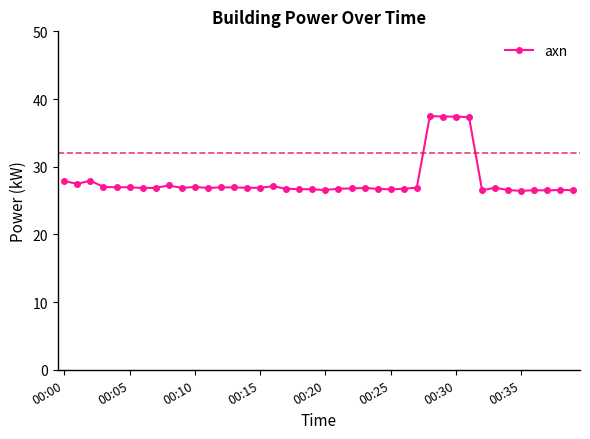

What is the maximum value shown in the chart?

37.5